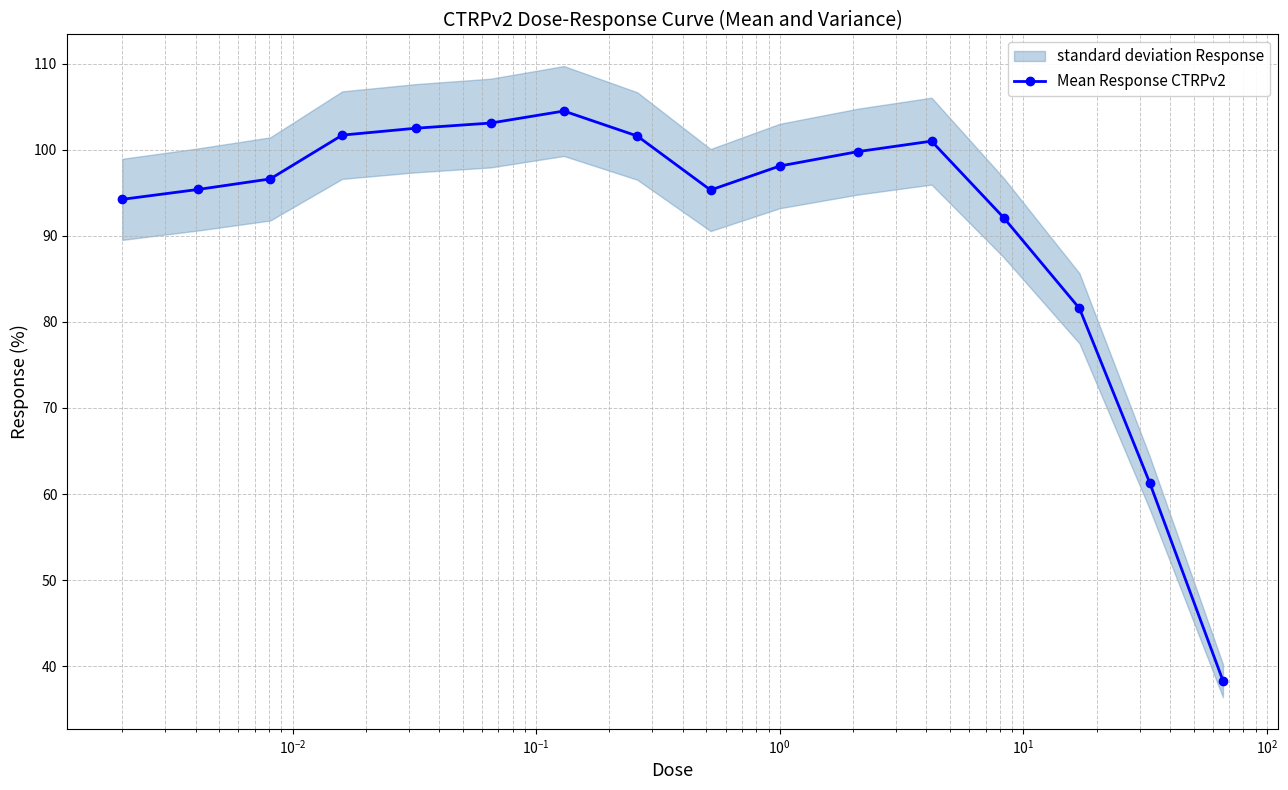

How many values exceed 98?

8